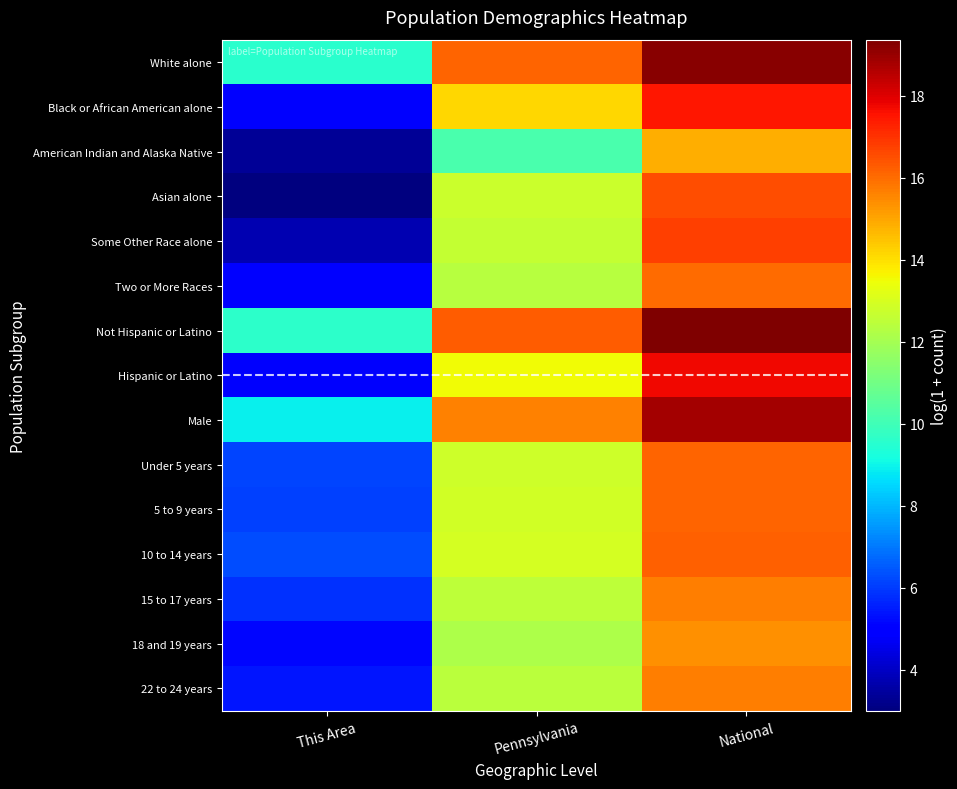

What is the difference between the highest and lowest values at This Area?

6.6